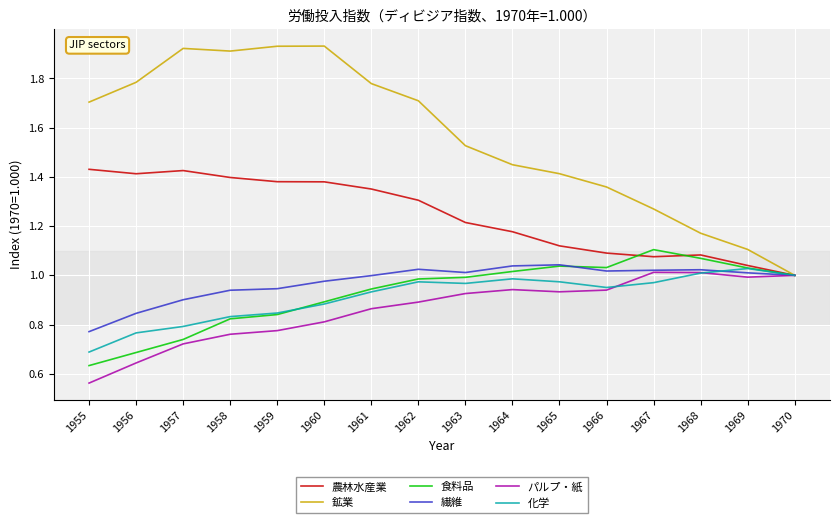

What are all the series names shown in the legend?

農林水産業, 鉱業, 食料品, 繊維, パルプ・紙, 化学